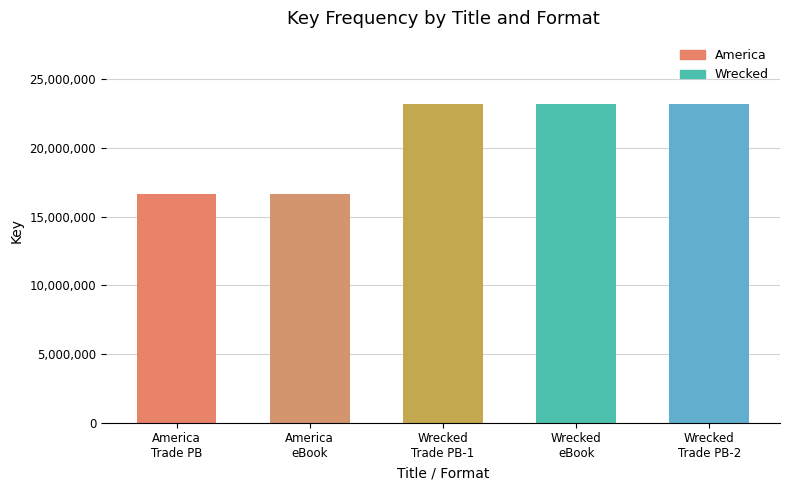

How many bars are there in total?

5